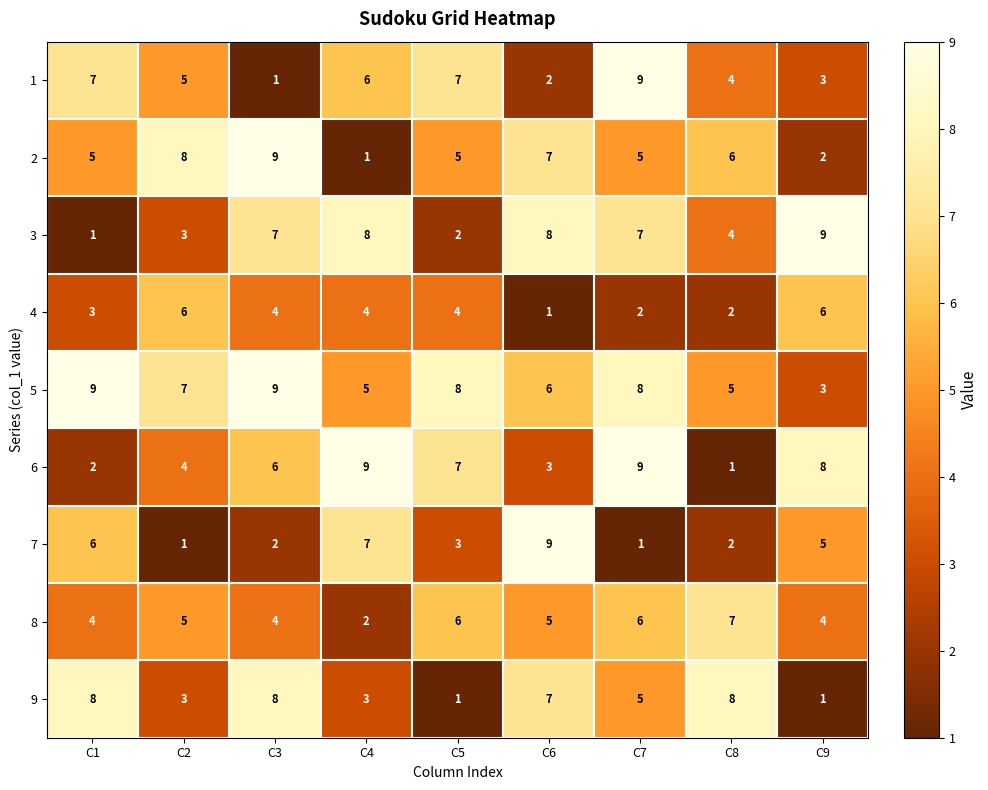

The value of 1 at C1 is 2. True or false?

False